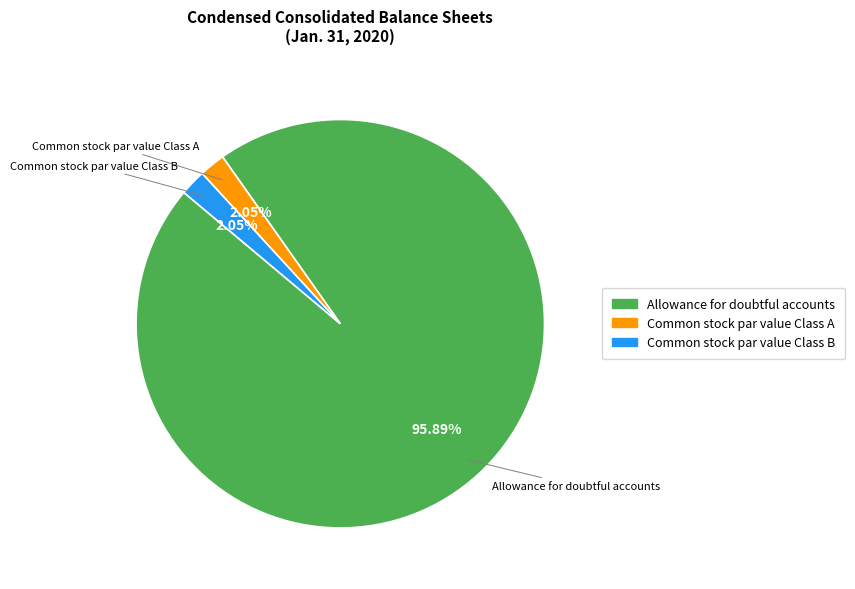

Between Allowance for doubtful accounts and Common stock par value Class A, which is larger?

Allowance for doubtful accounts